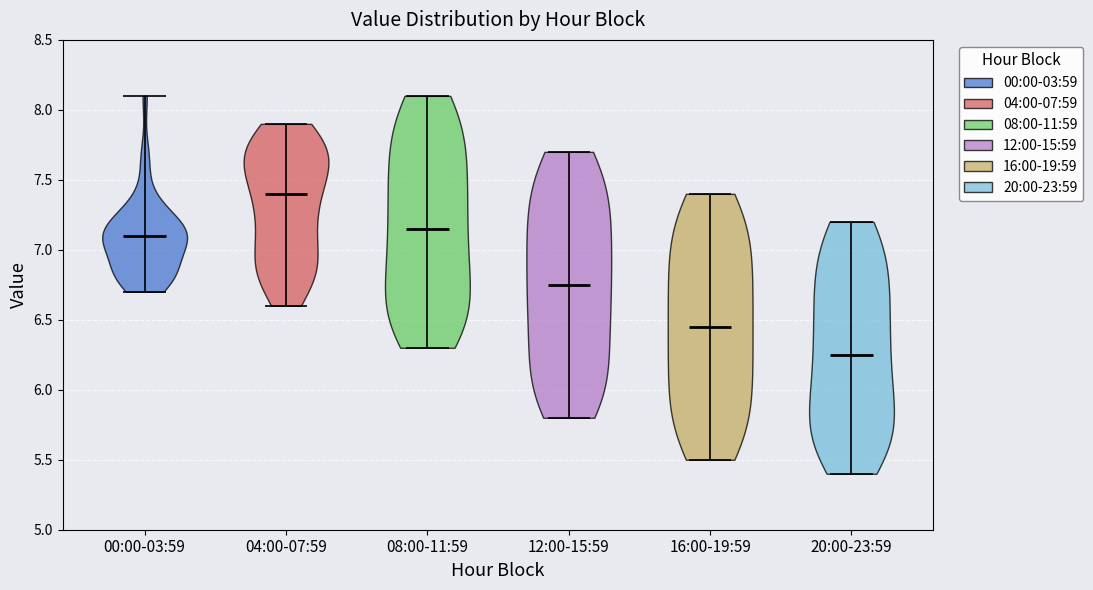

What is the highest point the violin for 00:00-03:59 reaches on the y-axis? The values are not printed on the chart, so give them approximately, as read against the axis.

8.10